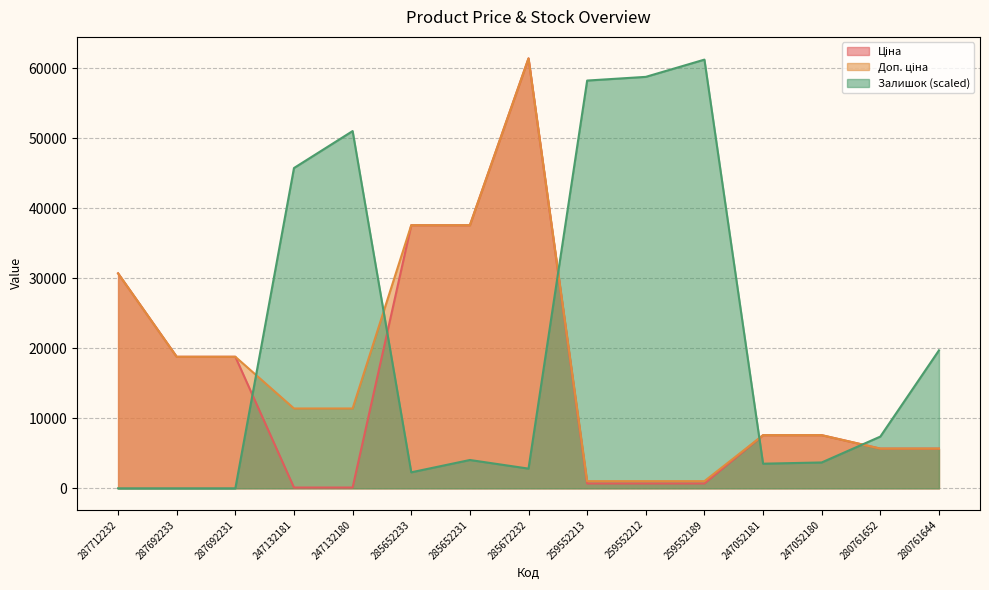

Reading left to right, transcribe all the data shown in this chart.

Ціна: 30717.1	18796.8	18796.8	114.1	114.1	37593.6	37593.6	61434.3	693.7	693.7	693.7	7596.5	7596.5	5673.8	5673.8
Доп. ціна: 30717.1	18796.8	18796.8	11410.0	11410.0	37593.6	37593.6	61434.3	1024.6	1024.6	1024.6	7596.5	7596.5	5673.8	5673.8
Залишок: 0.0	0.0	0.0	45767.6	51048.5	2288.4	4048.7	2816.5	58265.7	58793.8	61258.2	3520.6	3696.6	7393.2	19715.3